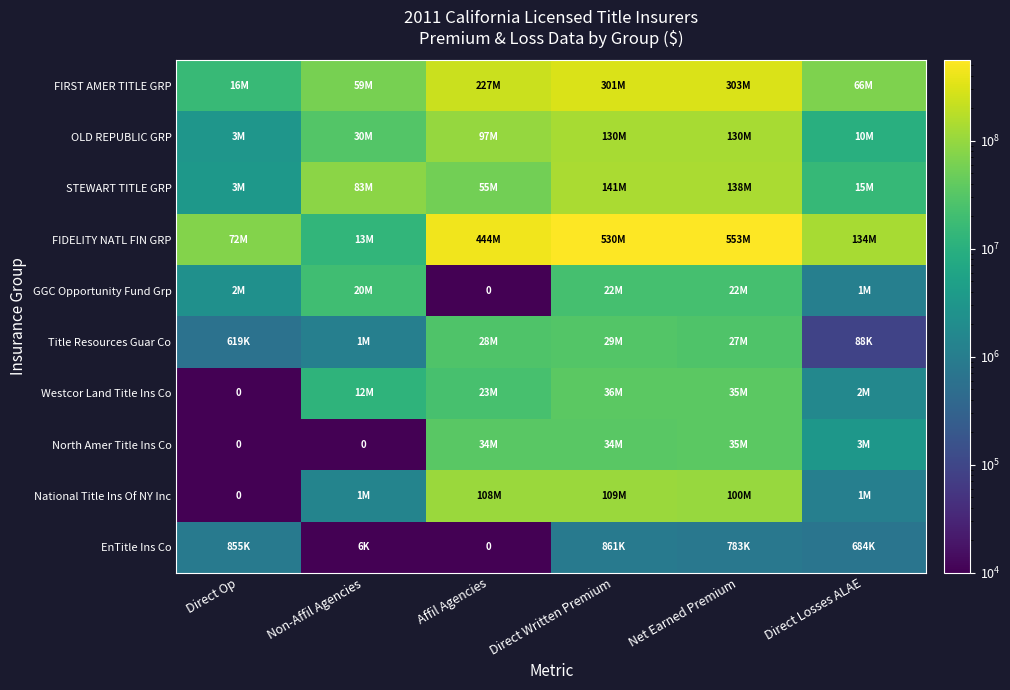

At which label is GGC Opportunity Fund Grp closest to 11095520?

Direct Op